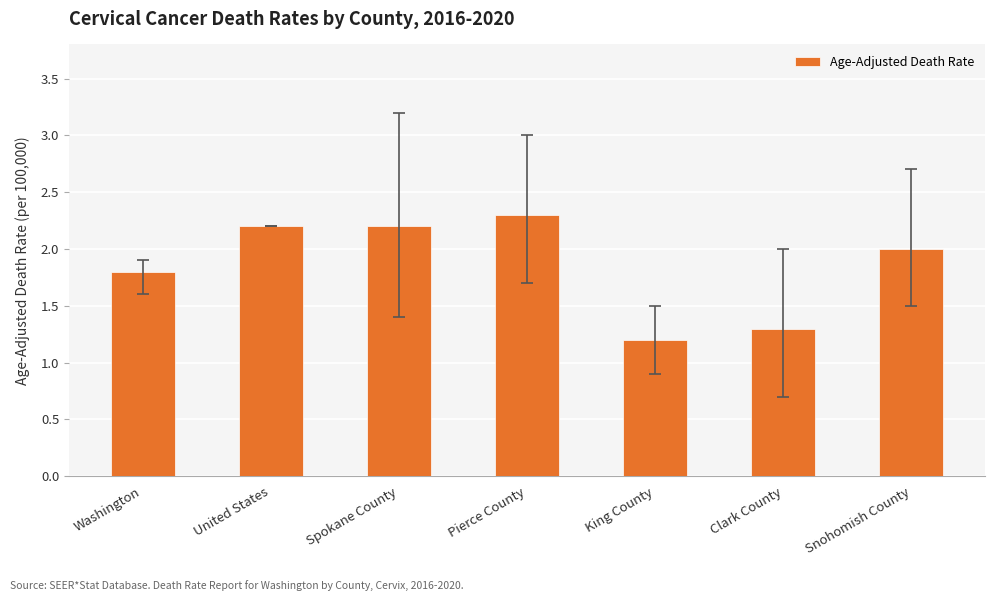

Reading right to left, list all the values displayed in this chart.

Snohomish County=2.0	Clark County=1.3	King County=1.2	Pierce County=2.3	Spokane County=2.2	United States=2.2	Washington=1.8